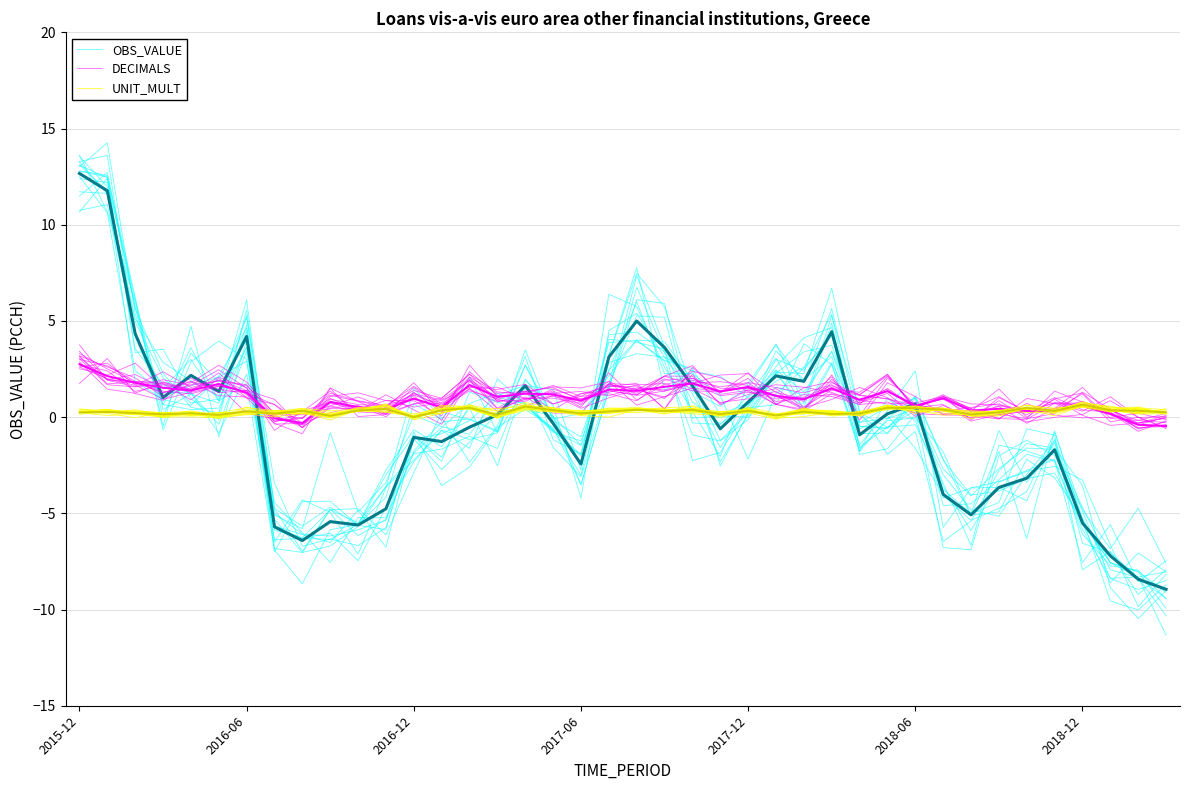

Rank the series by their maximum value, from lowest to highest.

UNIT_MULT, DECIMALS, OBS_VALUE